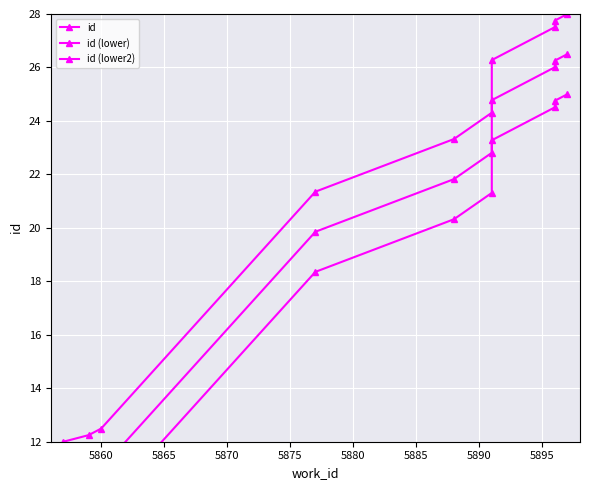

List the series in order of their overall mean, lowest first.

id (lower2), id (lower), id